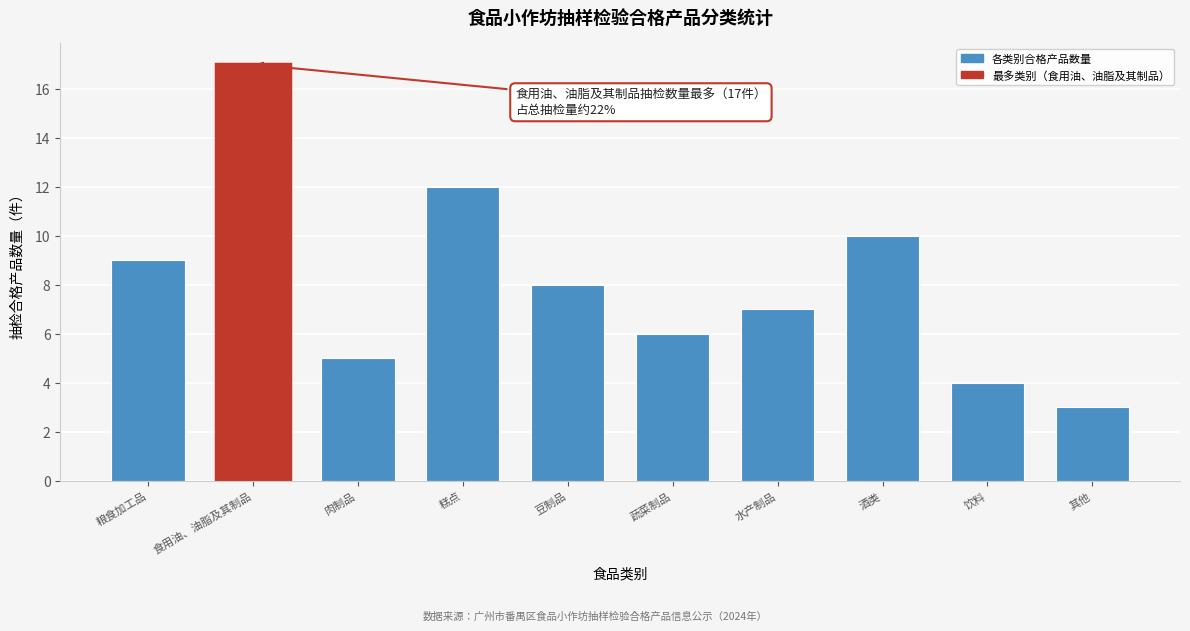

Reading left to right, what are all the values shown in this chart?

9	17	5	12	8	6	7	10	4	3